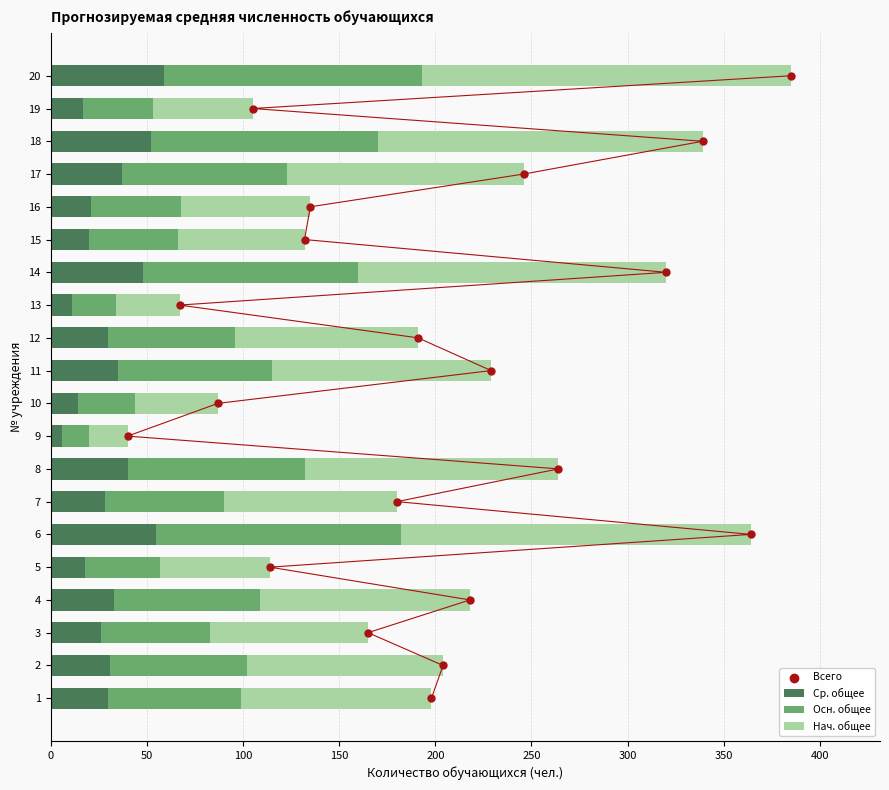

What is the difference between the second highest and minimum values in the Ср. общее series?

49